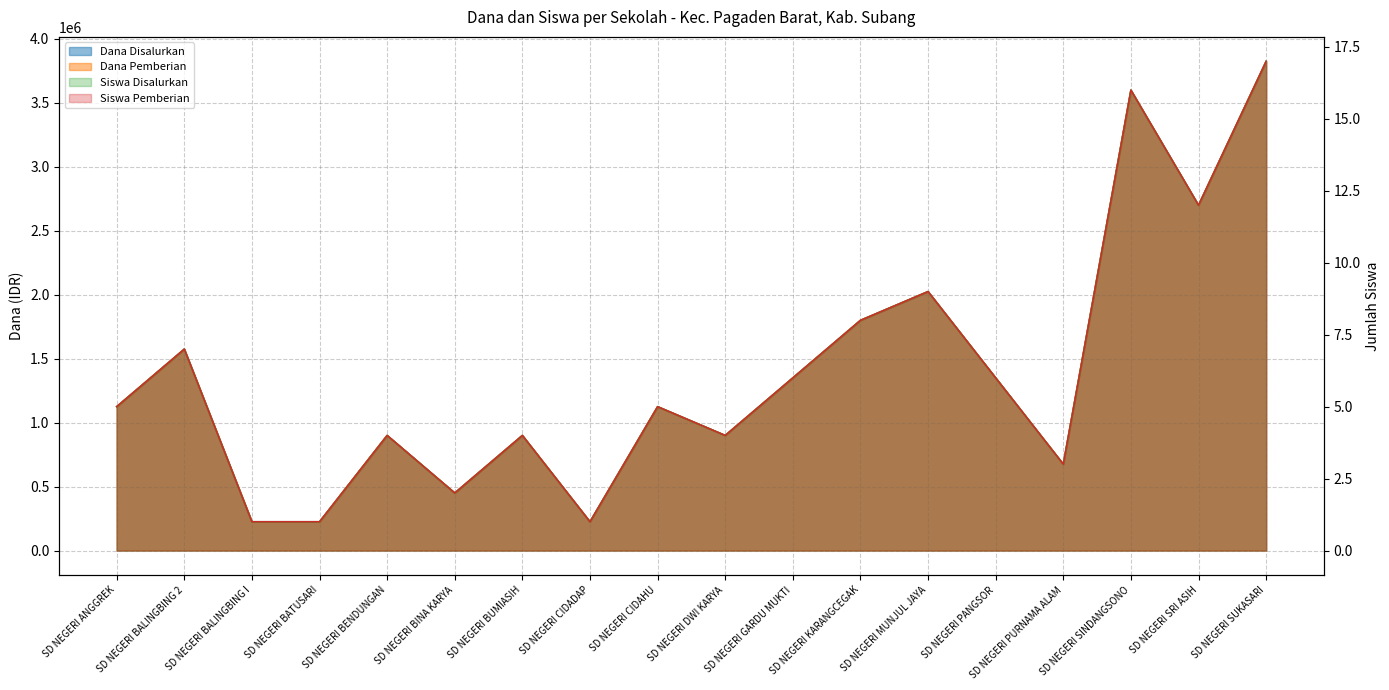

Reading right to left, what are all the values shown in this chart?

Dana Disalurkan: SD NEGERI SUKASARI=3825000	SD NEGERI SRI ASIH=2700000	SD NEGERI SINDANGSONO=3600000	SD NEGERI PURNAMA ALAM=675000	SD NEGERI PANGSOR=1350000	SD NEGERI MUNJUL JAYA=2025000	SD NEGERI KARANGCEGAK=1800000	SD NEGERI GARDU MUKTI=1350000	SD NEGERI DWI KARYA=900000	SD NEGERI CIDAHU=1125000	SD NEGERI CIDADAP=225000	SD NEGERI BUMIASIH=900000	SD NEGERI BINA KARYA=450000	SD NEGERI BENDUNGAN=900000	SD NEGERI BATUSARI=225000	SD NEGERI BALINGBING I=225000	SD NEGERI BALINGBING 2=1575000	SD NEGERI ANGGREK=1125000
Dana Pemberian: SD NEGERI SUKASARI=3825000	SD NEGERI SRI ASIH=2700000	SD NEGERI SINDANGSONO=3600000	SD NEGERI PURNAMA ALAM=675000	SD NEGERI PANGSOR=1350000	SD NEGERI MUNJUL JAYA=2025000	SD NEGERI KARANGCEGAK=1800000	SD NEGERI GARDU MUKTI=1350000	SD NEGERI DWI KARYA=900000	SD NEGERI CIDAHU=1125000	SD NEGERI CIDADAP=225000	SD NEGERI BUMIASIH=900000	SD NEGERI BINA KARYA=450000	SD NEGERI BENDUNGAN=900000	SD NEGERI BATUSARI=225000	SD NEGERI BALINGBING I=225000	SD NEGERI BALINGBING 2=1575000	SD NEGERI ANGGREK=1125000
Siswa Disalurkan: SD NEGERI SUKASARI=17	SD NEGERI SRI ASIH=12	SD NEGERI SINDANGSONO=16	SD NEGERI PURNAMA ALAM=3	SD NEGERI PANGSOR=6	SD NEGERI MUNJUL JAYA=9	SD NEGERI KARANGCEGAK=8	SD NEGERI GARDU MUKTI=6	SD NEGERI DWI KARYA=4	SD NEGERI CIDAHU=5	SD NEGERI CIDADAP=1	SD NEGERI BUMIASIH=4	SD NEGERI BINA KARYA=2	SD NEGERI BENDUNGAN=4	SD NEGERI BATUSARI=1	SD NEGERI BALINGBING I=1	SD NEGERI BALINGBING 2=7	SD NEGERI ANGGREK=5
Siswa Pemberian: SD NEGERI SUKASARI=17	SD NEGERI SRI ASIH=12	SD NEGERI SINDANGSONO=16	SD NEGERI PURNAMA ALAM=3	SD NEGERI PANGSOR=6	SD NEGERI MUNJUL JAYA=9	SD NEGERI KARANGCEGAK=8	SD NEGERI GARDU MUKTI=6	SD NEGERI DWI KARYA=4	SD NEGERI CIDAHU=5	SD NEGERI CIDADAP=1	SD NEGERI BUMIASIH=4	SD NEGERI BINA KARYA=2	SD NEGERI BENDUNGAN=4	SD NEGERI BATUSARI=1	SD NEGERI BALINGBING I=1	SD NEGERI BALINGBING 2=7	SD NEGERI ANGGREK=5